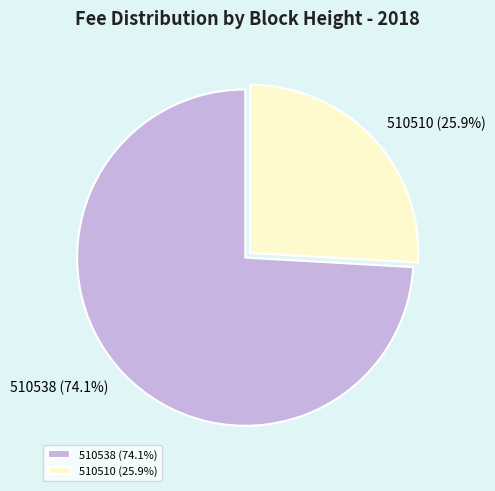

Which has a higher value, 510510 or 510538?

510538